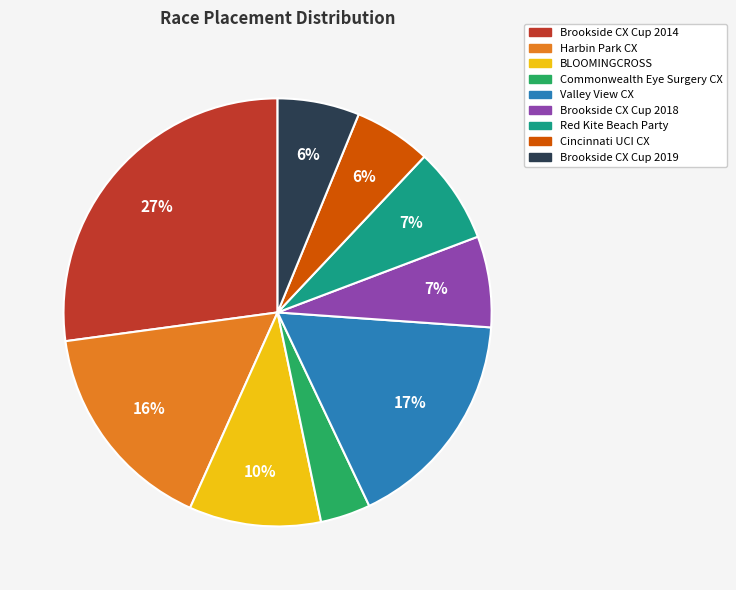

Does Valley View CX account for over 50% of the chart?

No